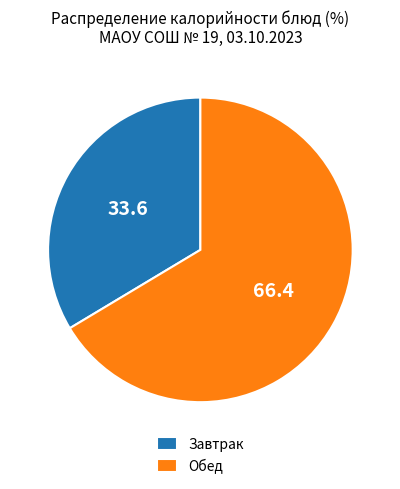

Is the sum of Обед and Завтрак greater than half?

Yes